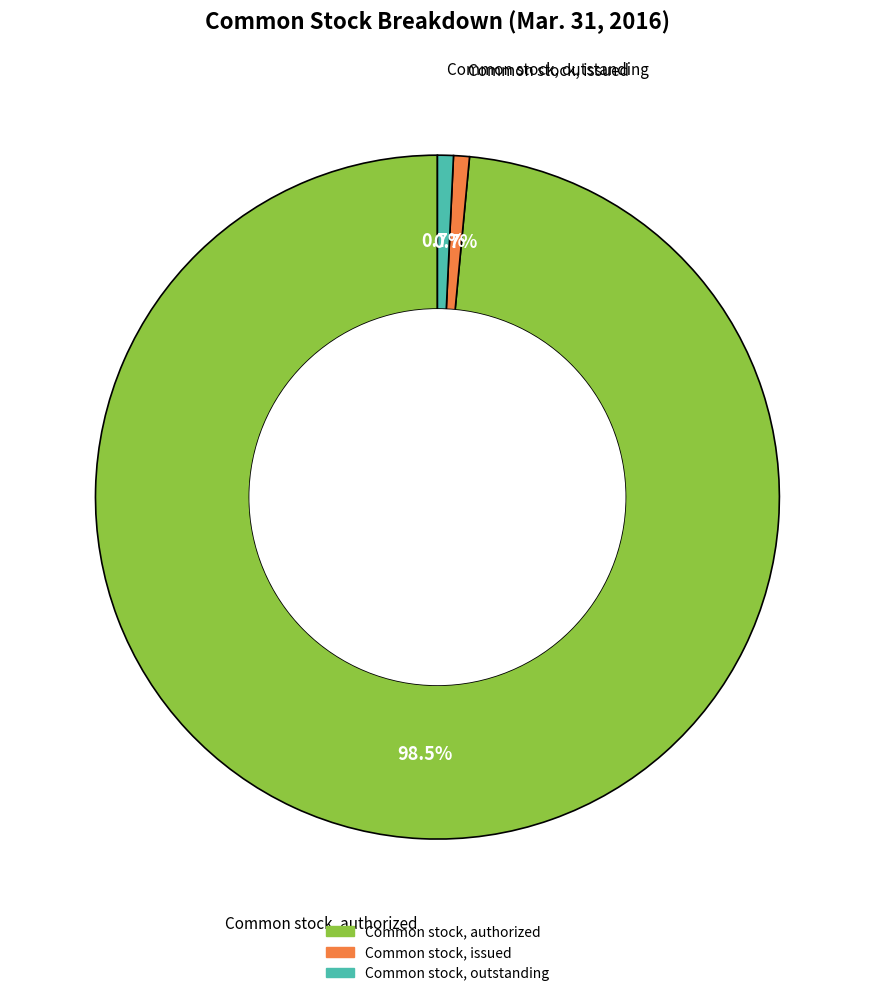

What is the ratio of the value at Common stock, authorized to the value at Common stock, outstanding?

131.5